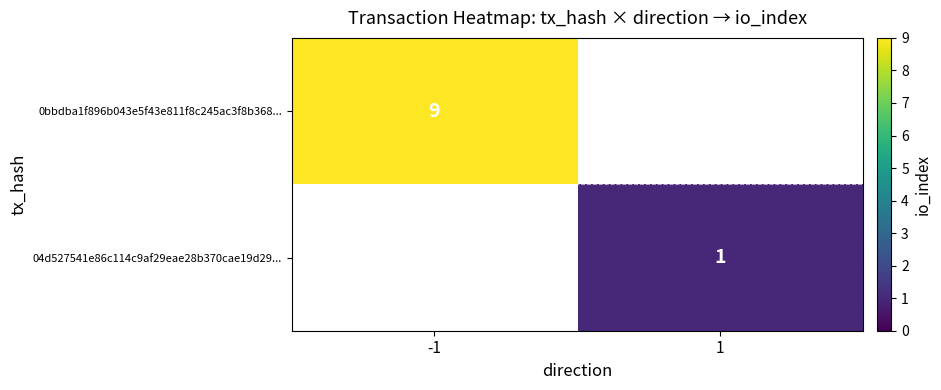

The 0bbdba1f896b043e5f43e811f8c245ac3f8b368... series shows 13 at -1. True or false?

False